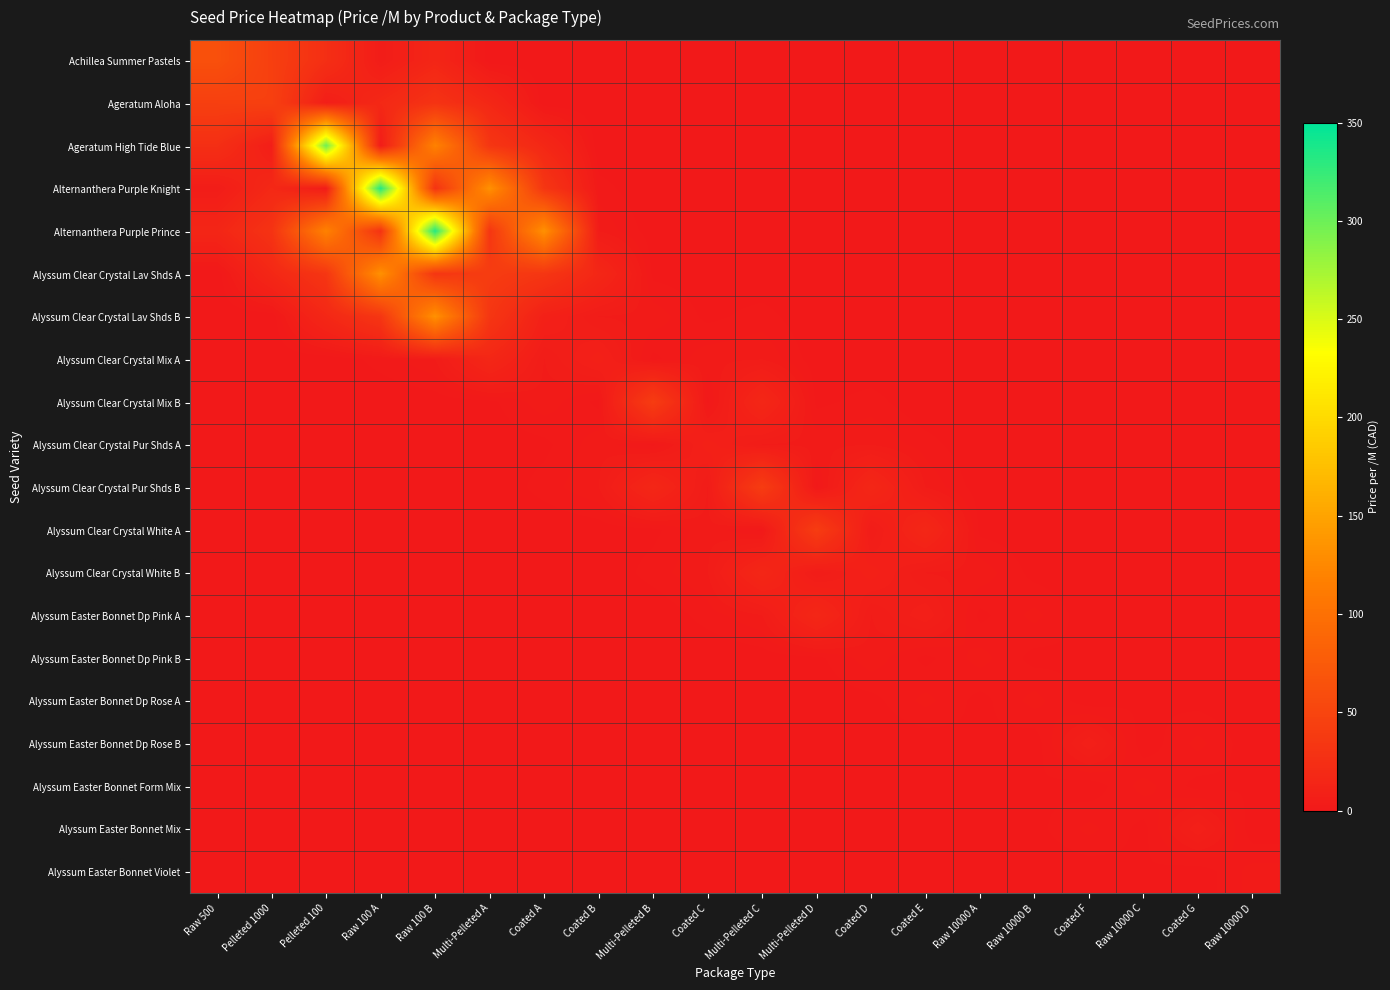

Rank the series by their maximum value, from highest to lowest.

Alternanthera Purple Knight, Alternanthera Purple Prince, Ageratum High Tide Blue, Alyssum Clear Crystal Lav Shds A, Alyssum Clear Crystal Lav Shds B, Achillea Summer Pastels, Ageratum Aloha, Alyssum Clear Crystal Mix B, Alyssum Clear Crystal Pur Shds B, Alyssum Clear Crystal White A, Alyssum Clear Crystal Mix A, Alyssum Clear Crystal White B, Alyssum Easter Bonnet Dp Pink A, Alyssum Clear Crystal Pur Shds A, Alyssum Easter Bonnet Dp Rose B, Alyssum Easter Bonnet Mix, Alyssum Easter Bonnet Dp Pink B, Alyssum Easter Bonnet Dp Rose A, Alyssum Easter Bonnet Form Mix, Alyssum Easter Bonnet Violet